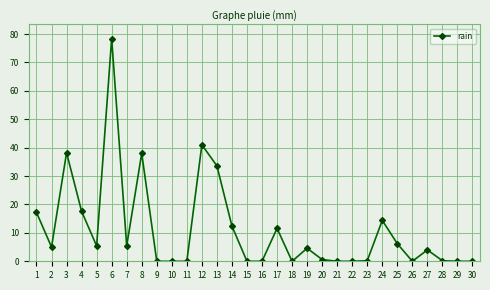

Is it true that the value at 30 is 0.0?

True